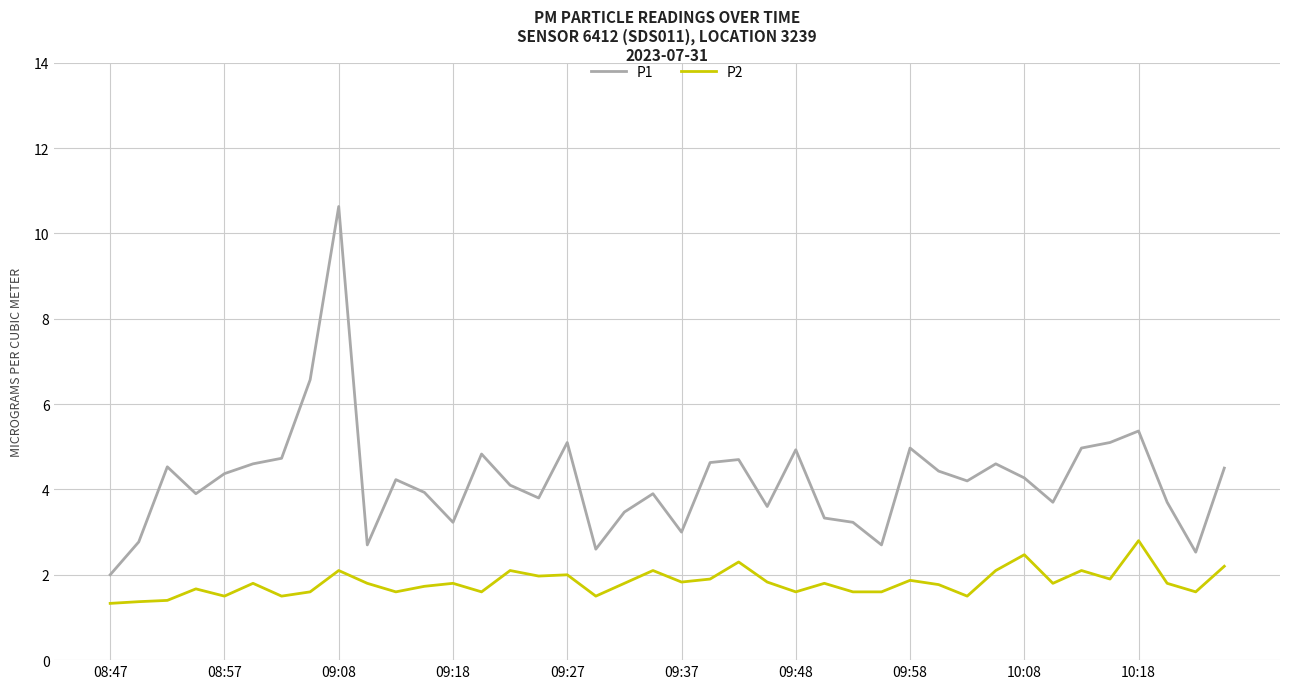

Rank the series by their maximum value, from lowest to highest.

P2, P1